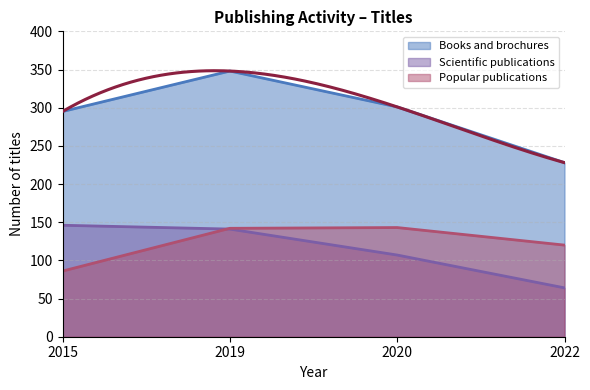

Rank the series by their maximum value, from lowest to highest.

Popular publications, Scientific publications, Books and brochures